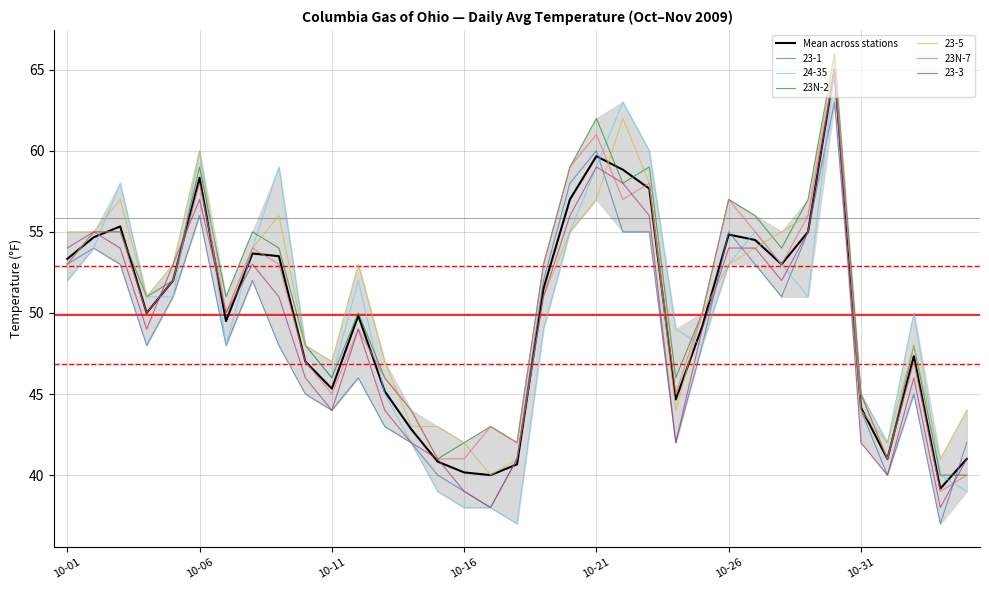

The value of 23-1 at 10-26 is 55.0. True or false?

True